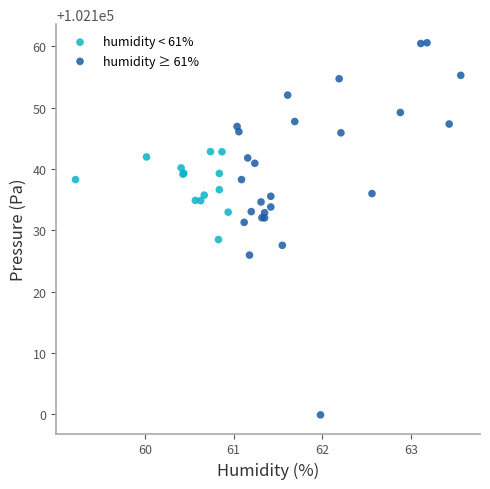

Which series contains the lowest Y value?

humidity ≥ 61%